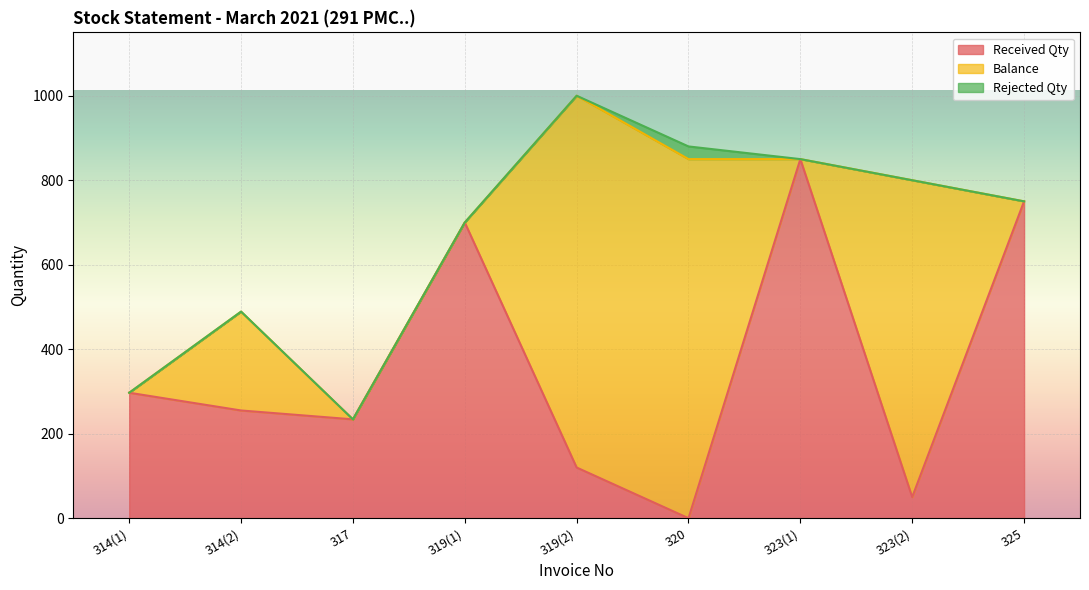

True or false: Rejected Qty has a value of 10 at 314(2).

False